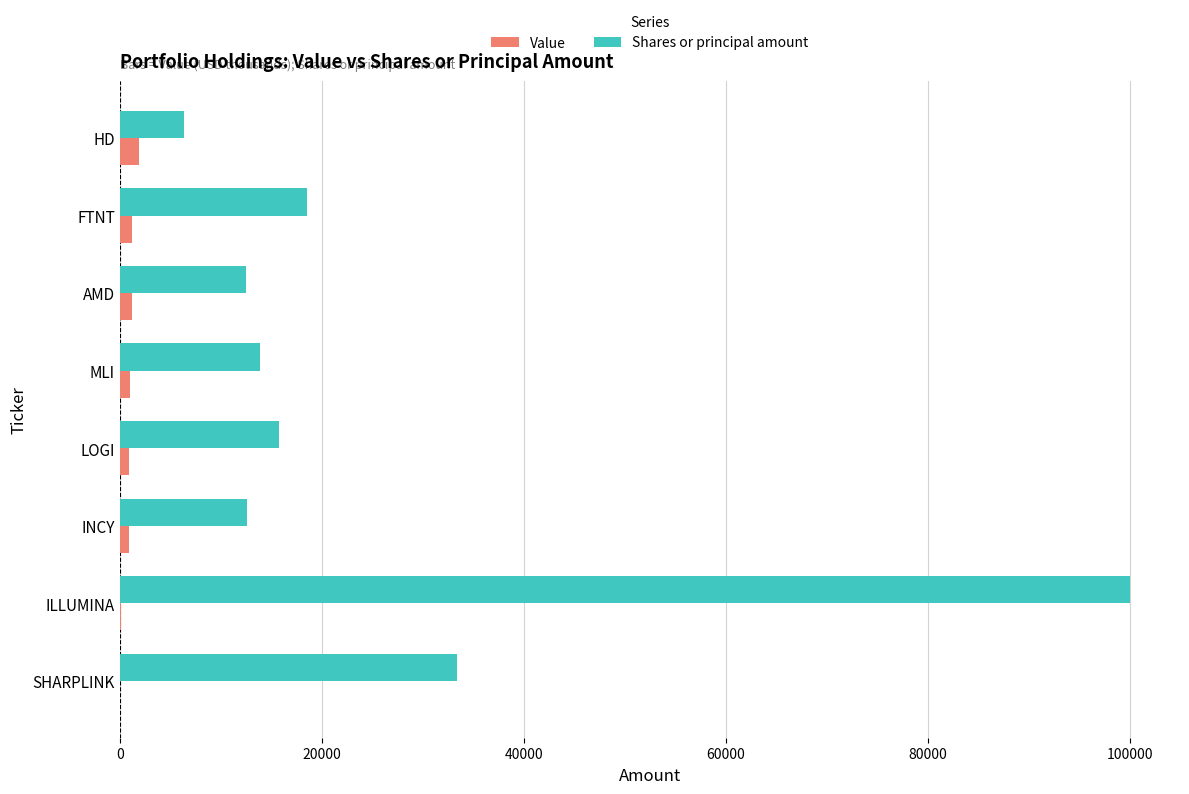

Is it true that Shares or principal amount equals 19889 at MLI?

False